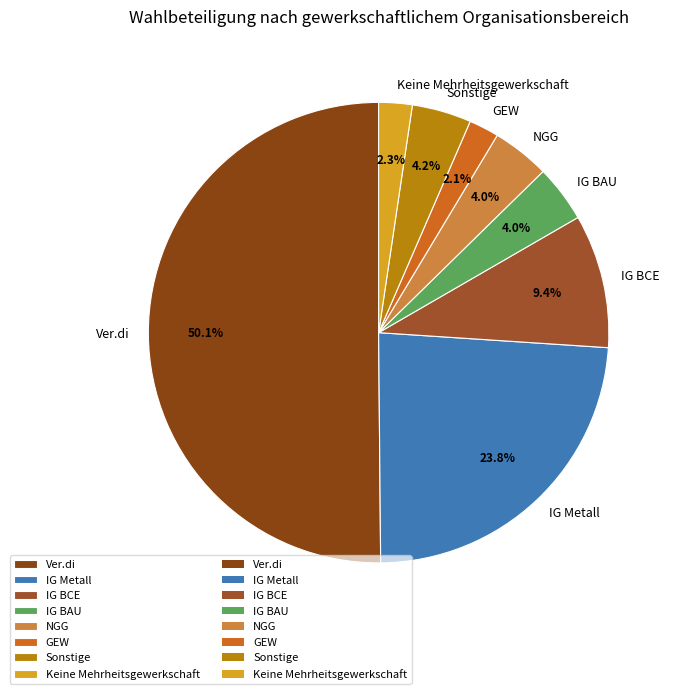

The IG BCE slice represents 1% of the pie. True or false?

False